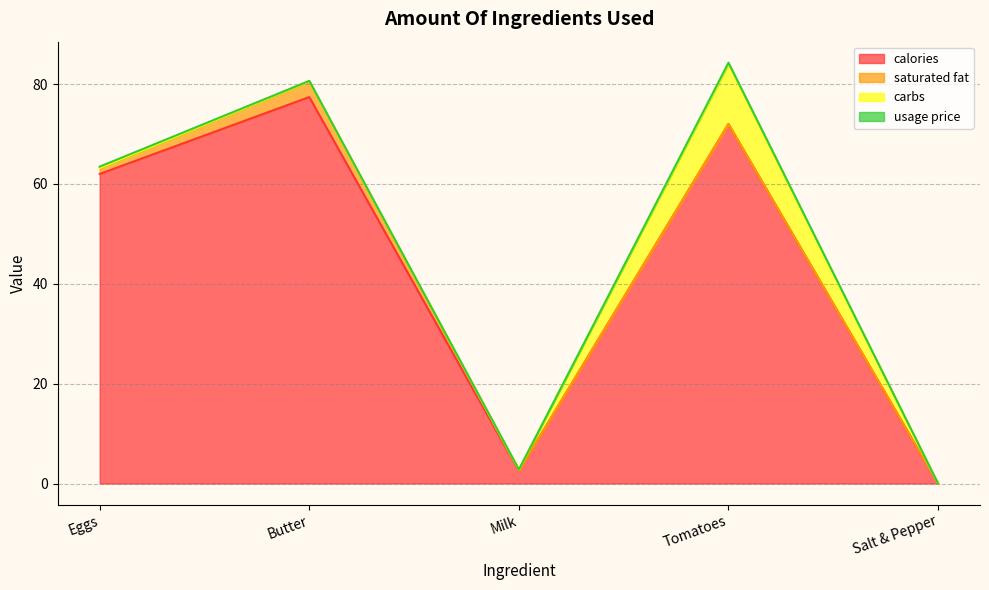

What is the greatest value displayed?

77.4